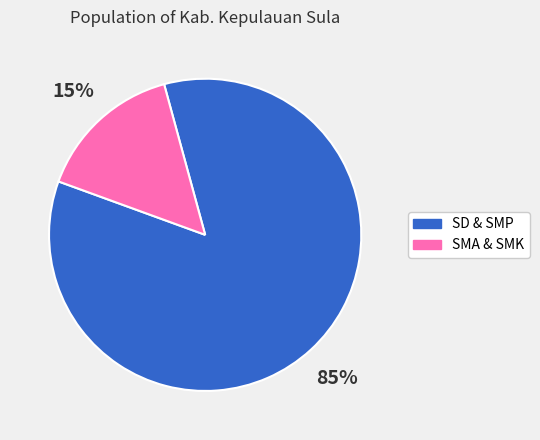

To the nearest percent, what is the average slice percentage?

50%